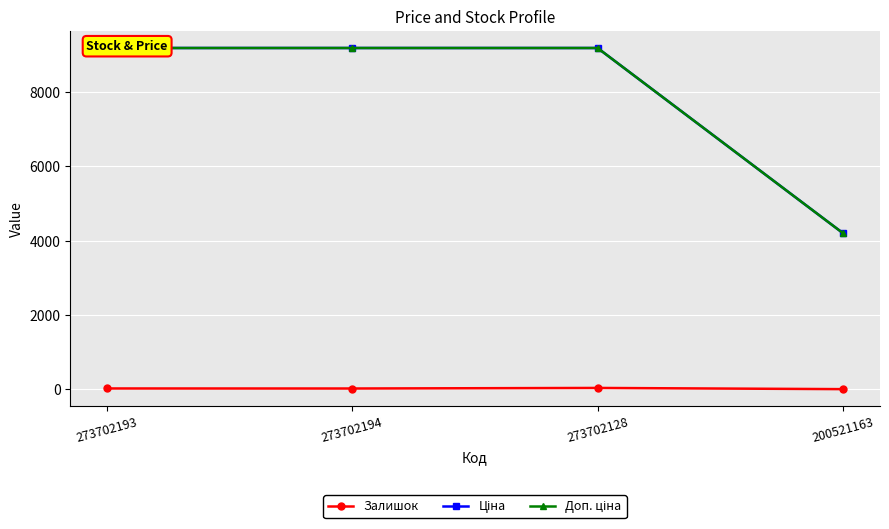

True or false: Доп. ціна and Залишок cross at least once.

False